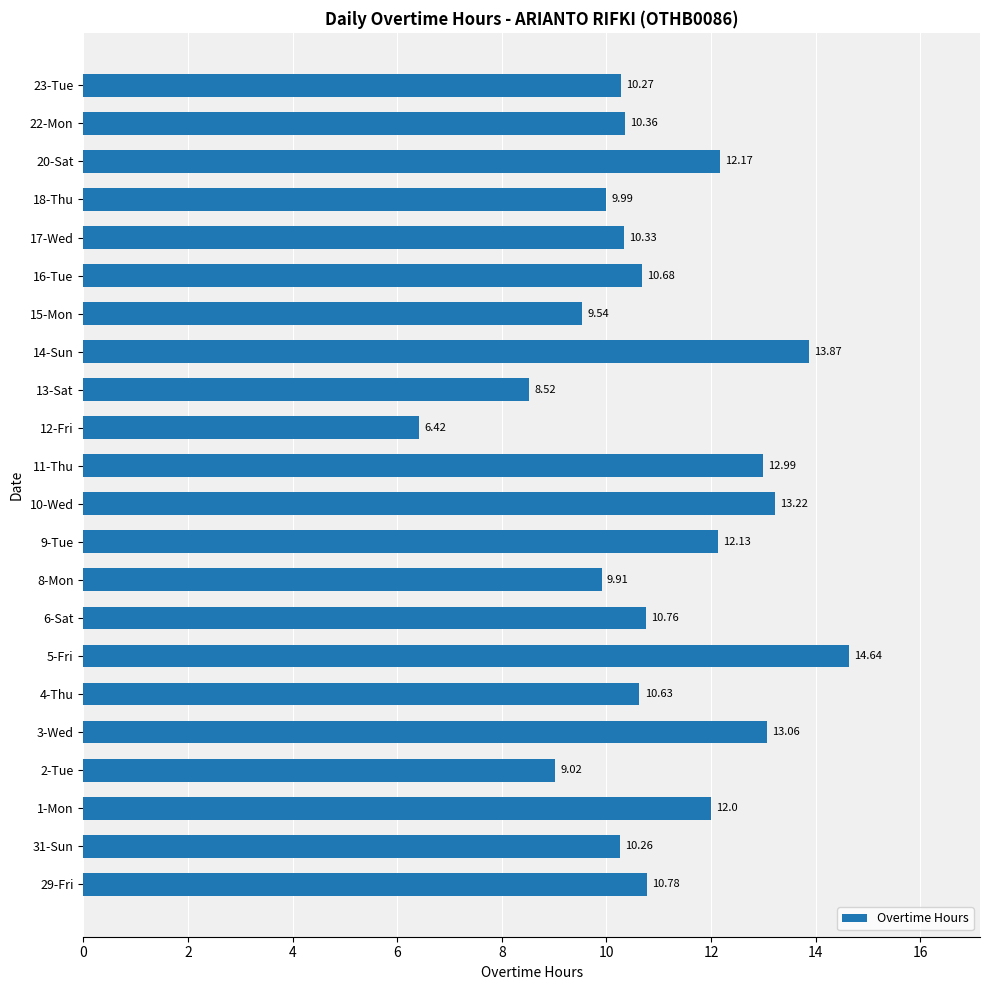

Approximately how many times larger is the value at 20-Sat compared to 29-Fri?

1.1